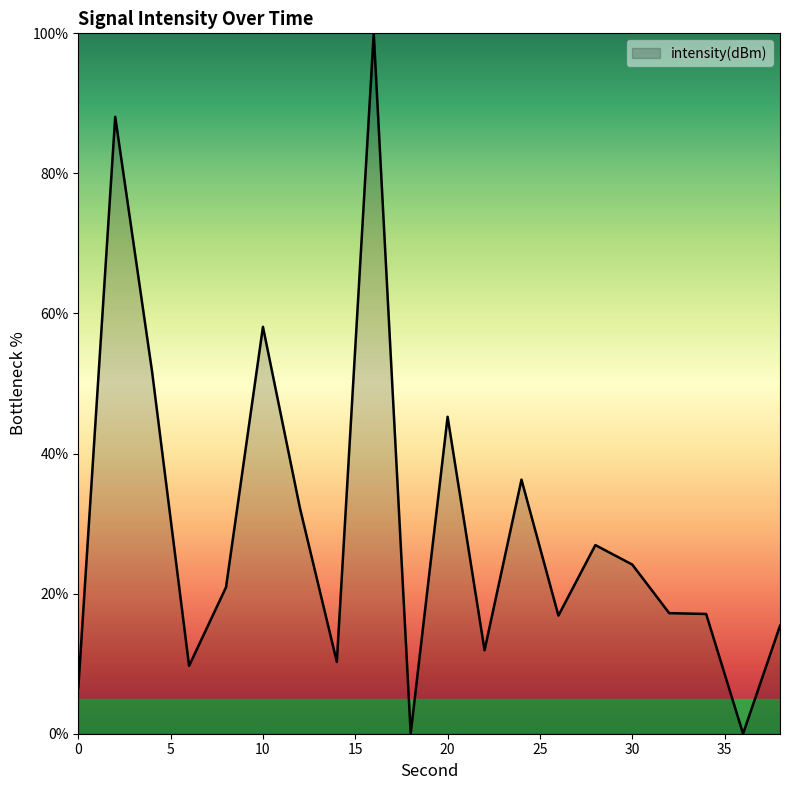

What is the maximum value shown in the chart?

100.0